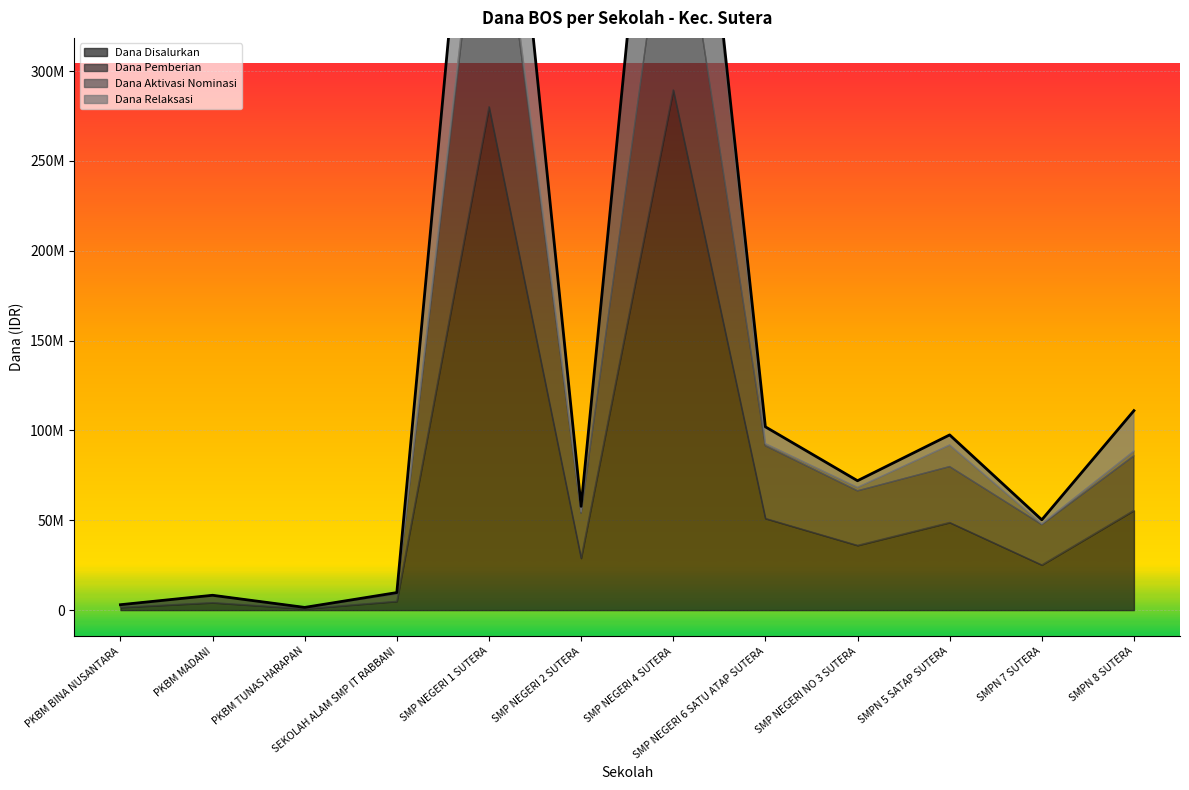

How many interior local peaks does the Dana Aktivasi Nominasi series have?

3